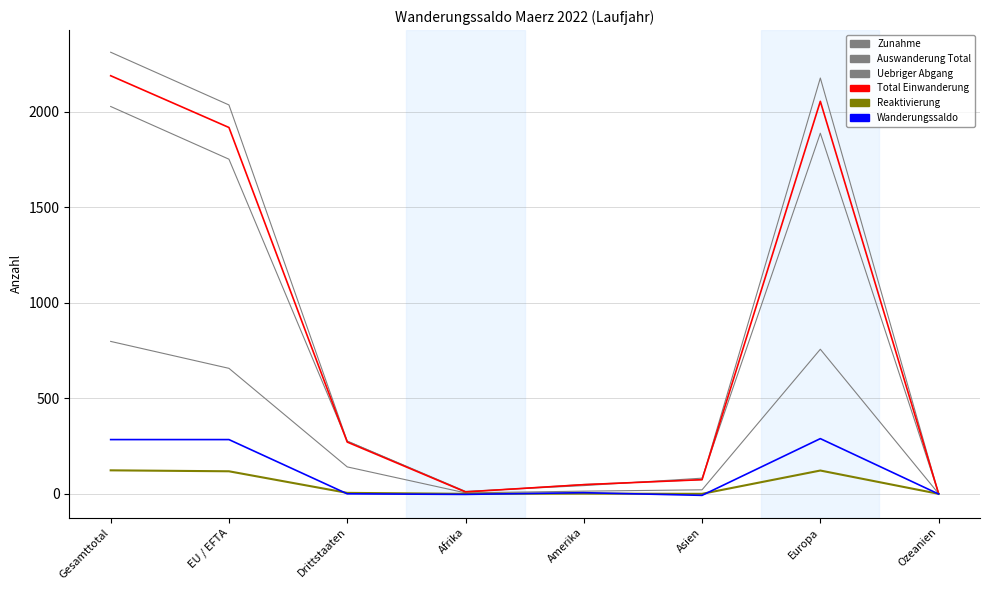

At how many categories does at least one series exceed 1616?

3